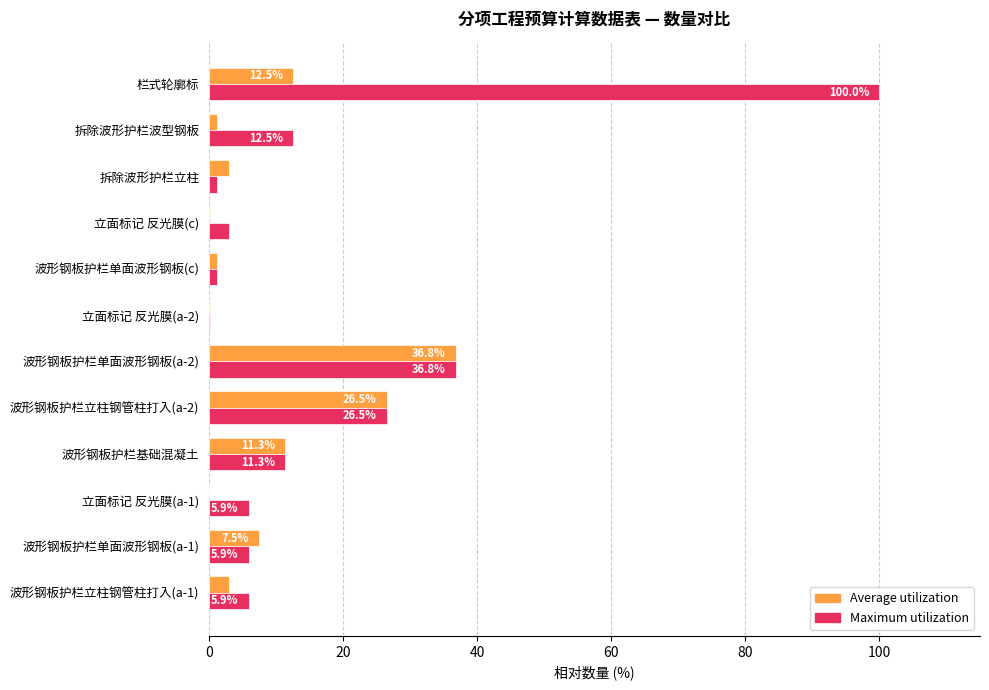

What is the average value of the Average utilization series?

8.6